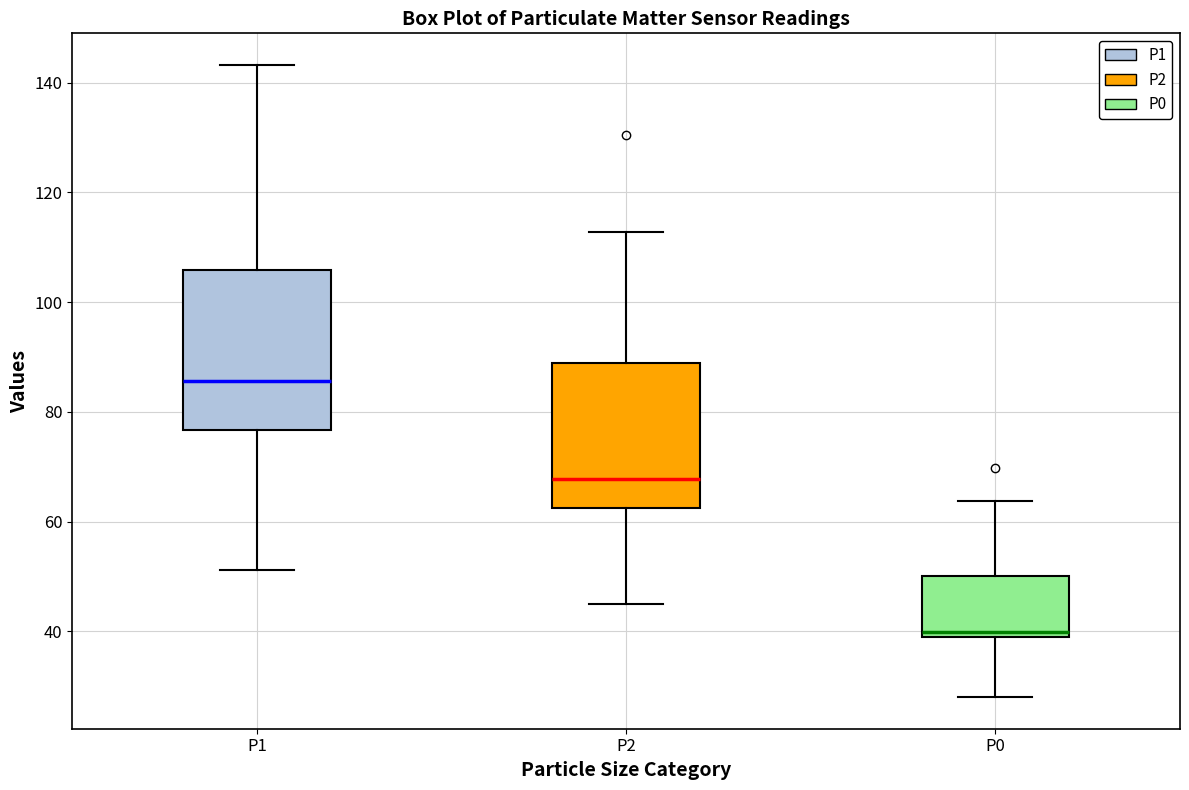

Where does the median line of the box for P0 sit on the y-axis? The values are not printed on the chart, so give them approximately, as read against the axis.

40